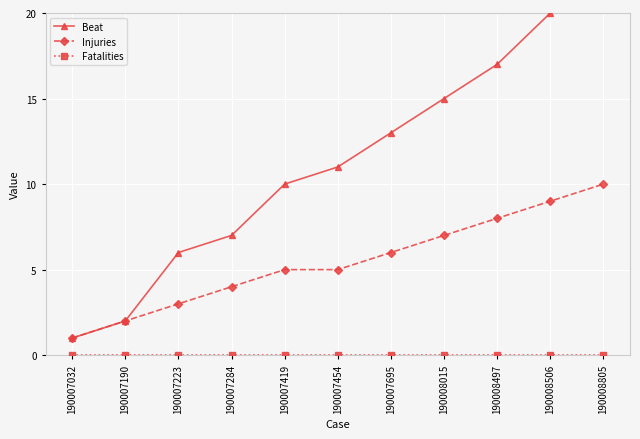

True or false: Injuries and Fatalities intersect in this chart.

False